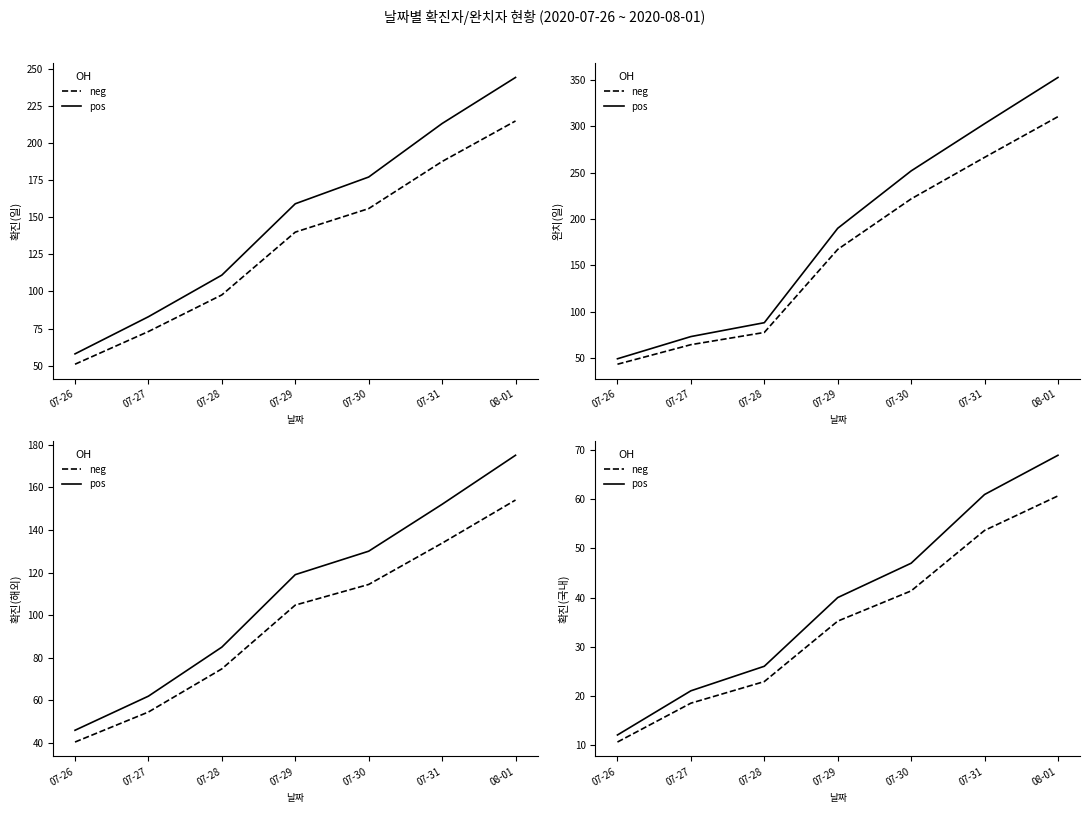

What is the difference between the pos values at 07-31 and 07-27?

40.0